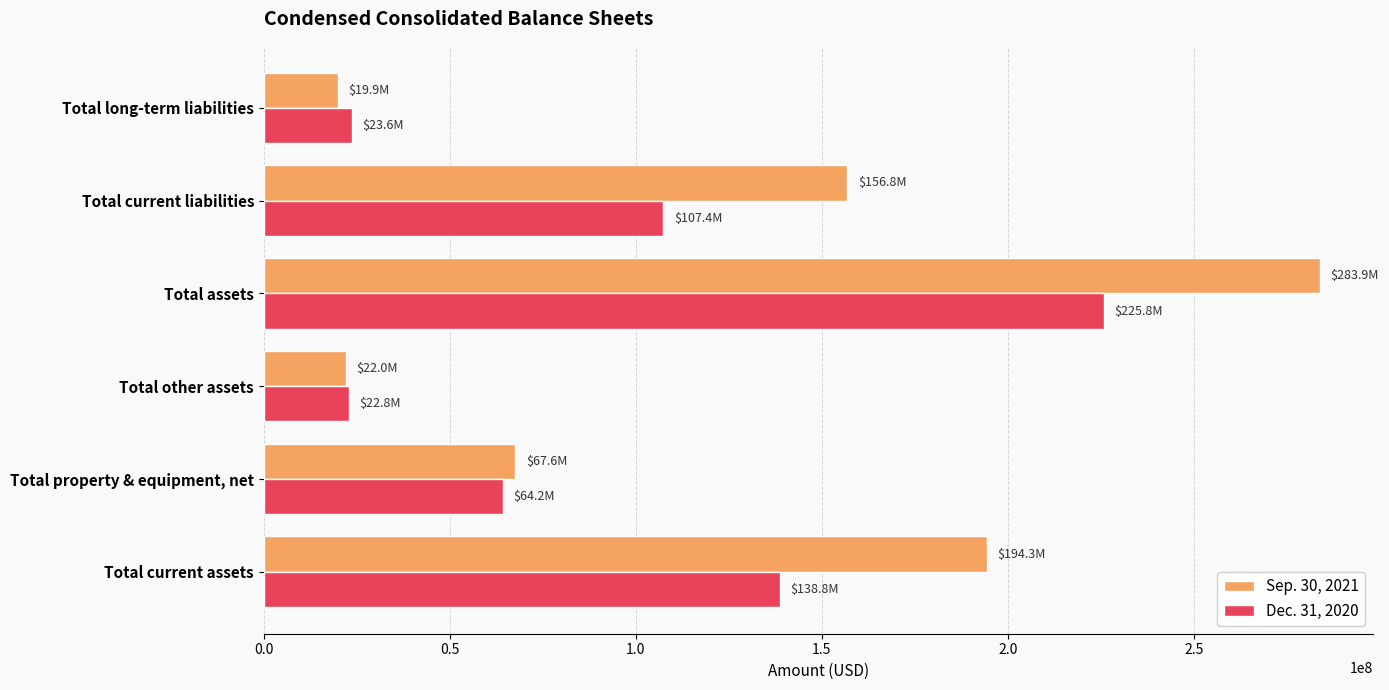

At which label is Sep. 30, 2021 closest to 151896953?

Total current liabilities